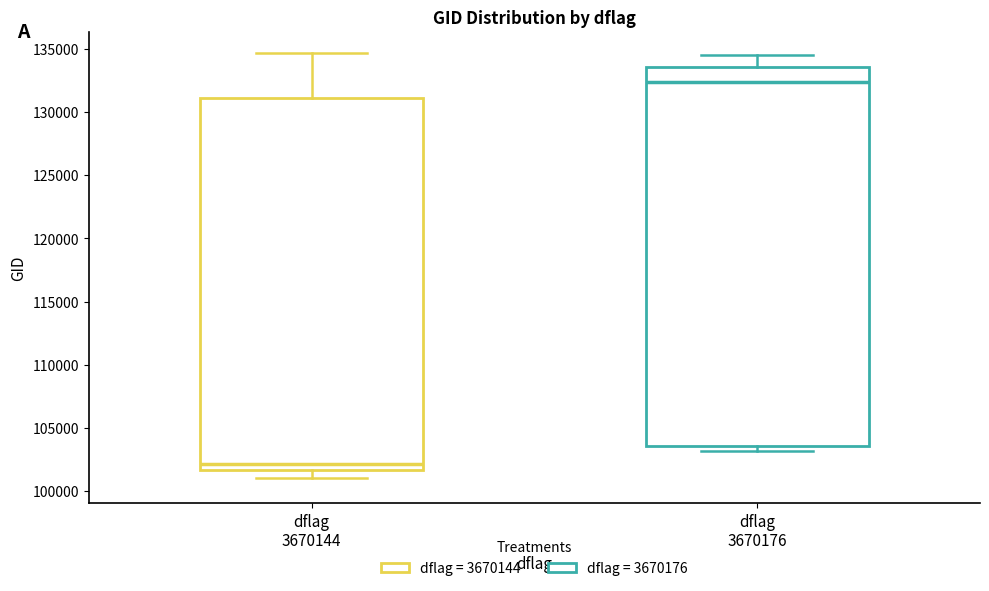

Which box's median line is the lowest?

dflag 3670144